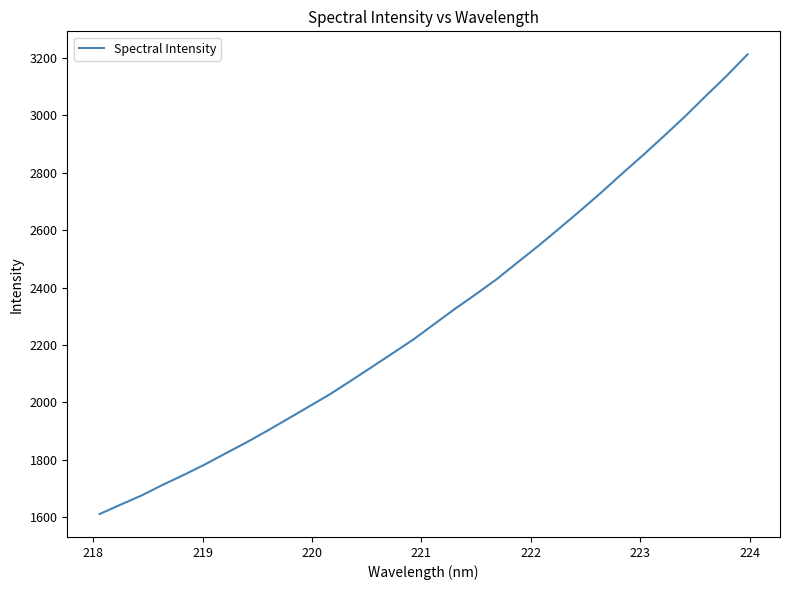

What is the maximum value shown in the chart?

3212.0